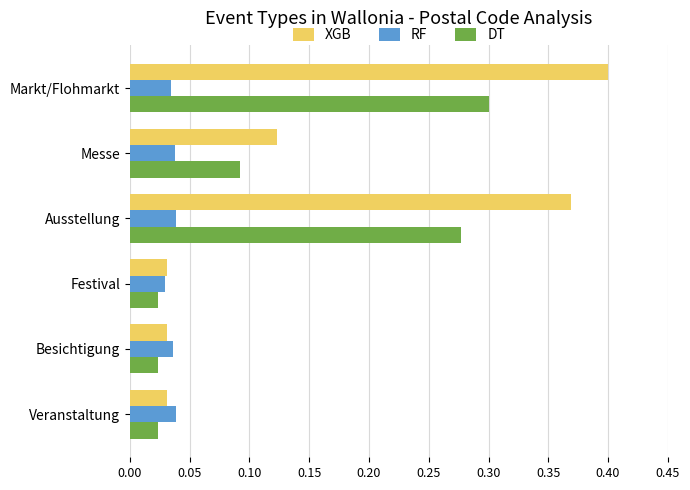

How many distinct data groups are displayed?

3